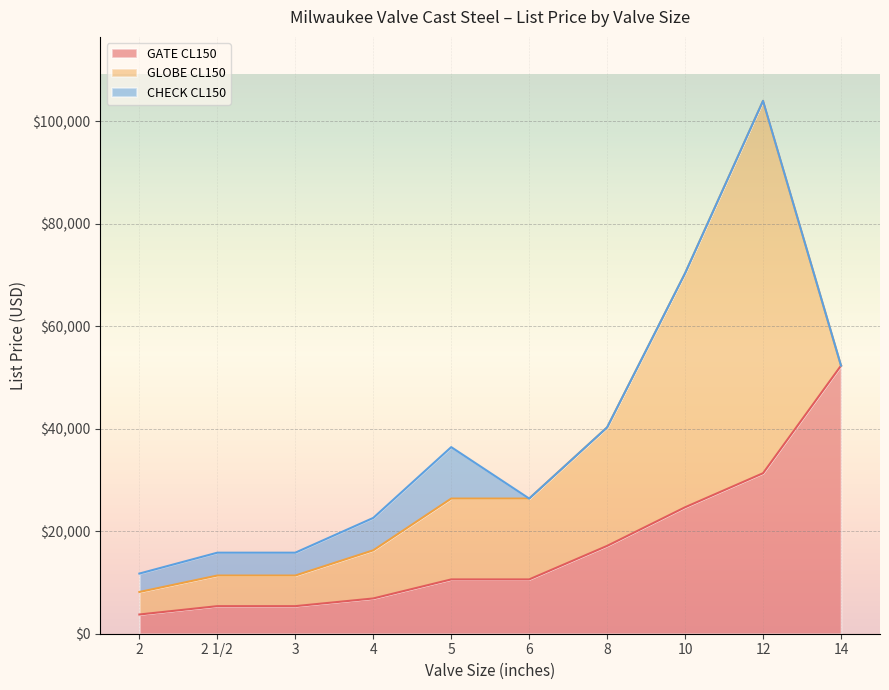

What is the value of the GATE CL150 point at the 9th from the left?

31319.2